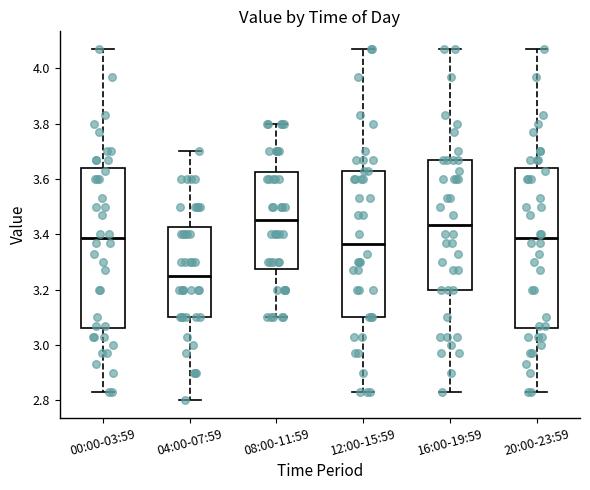

Where does the lower whisker of the box for 00:00-03:59 end on the y-axis? The values are not printed on the chart, so give them approximately, as read against the axis.

2.84